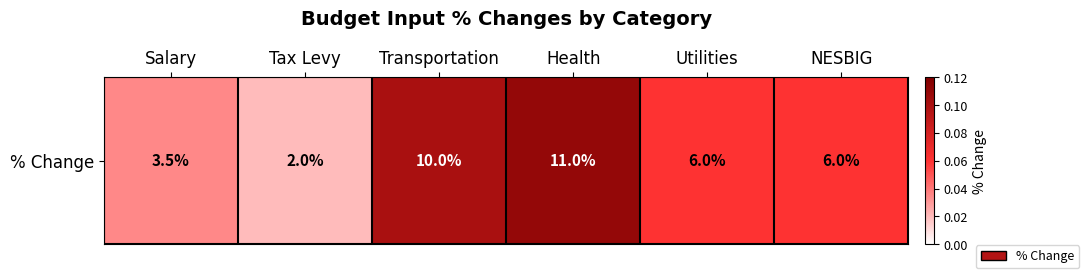

What is the sum of all values?

0.4